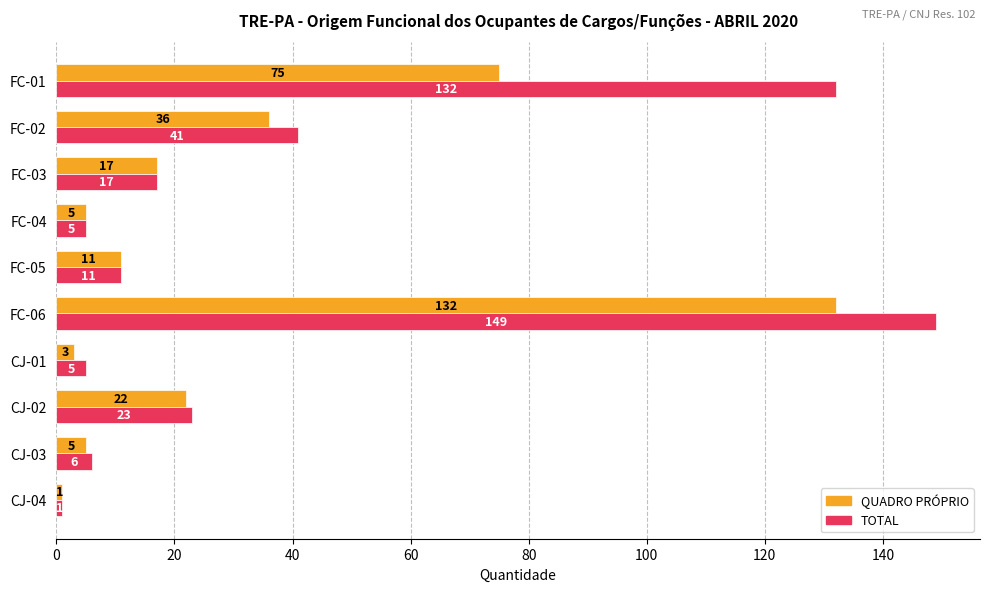

List the series in order of their overall mean, highest first.

TOTAL, QUADRO PRÓPRIO